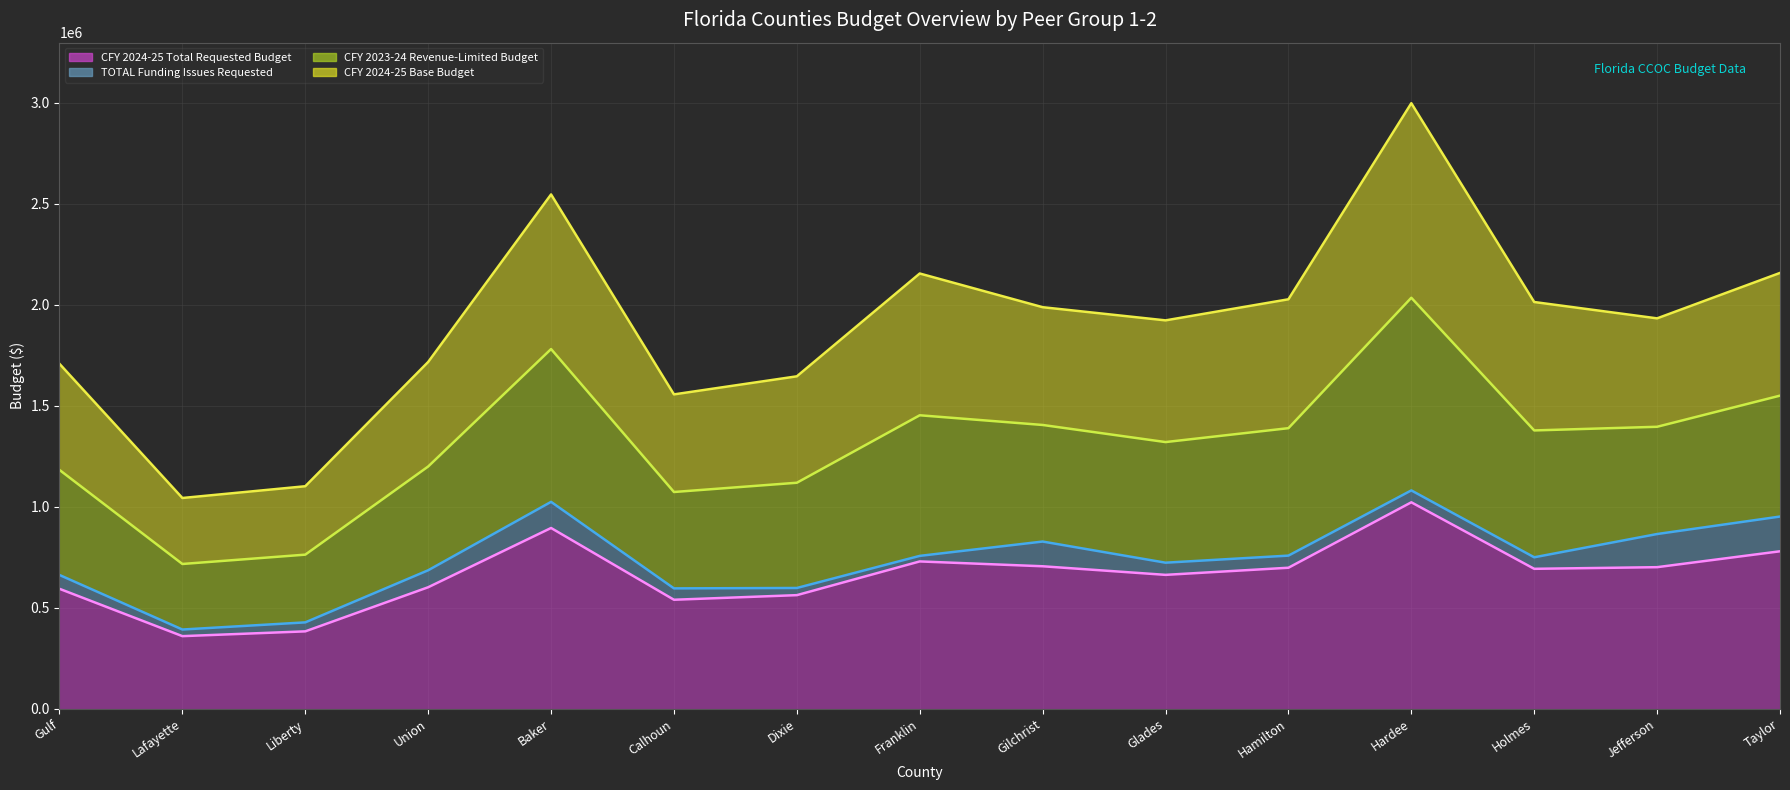

Where does the CFY 2023-24 Revenue-Limited Budget (line) series first go above 1377694?

Baker